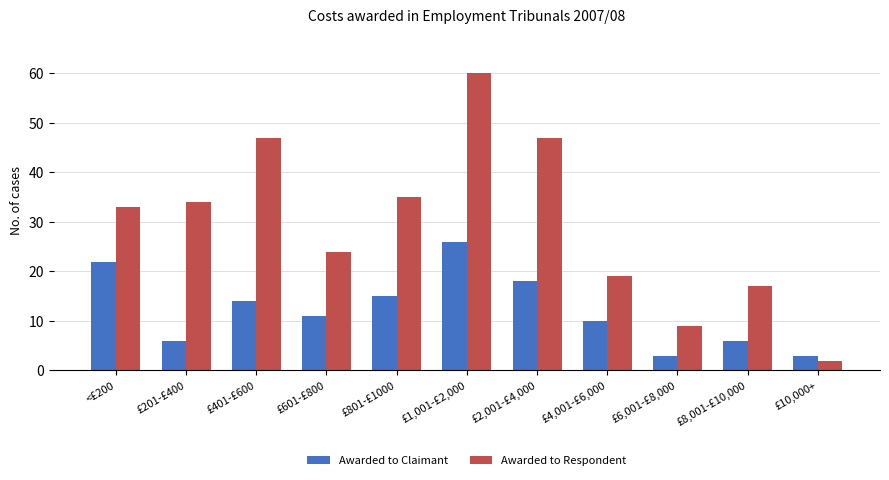

Which series has the largest range (max minus min)?

Awarded to Respondent